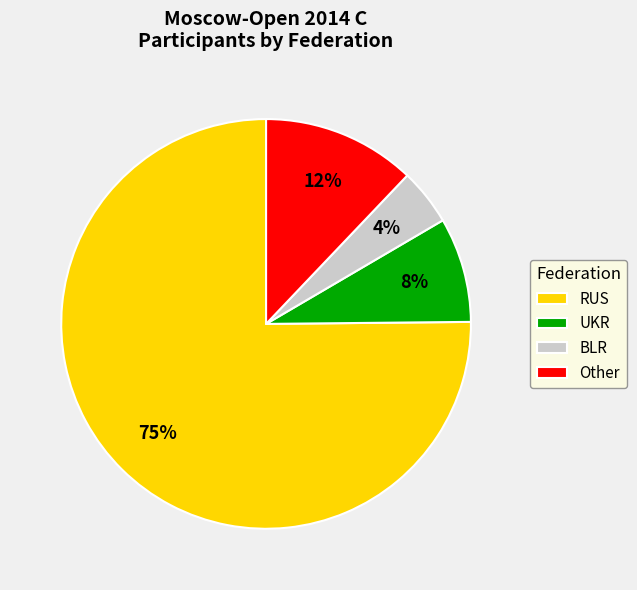

What is the smallest slice in the pie chart?

BLR